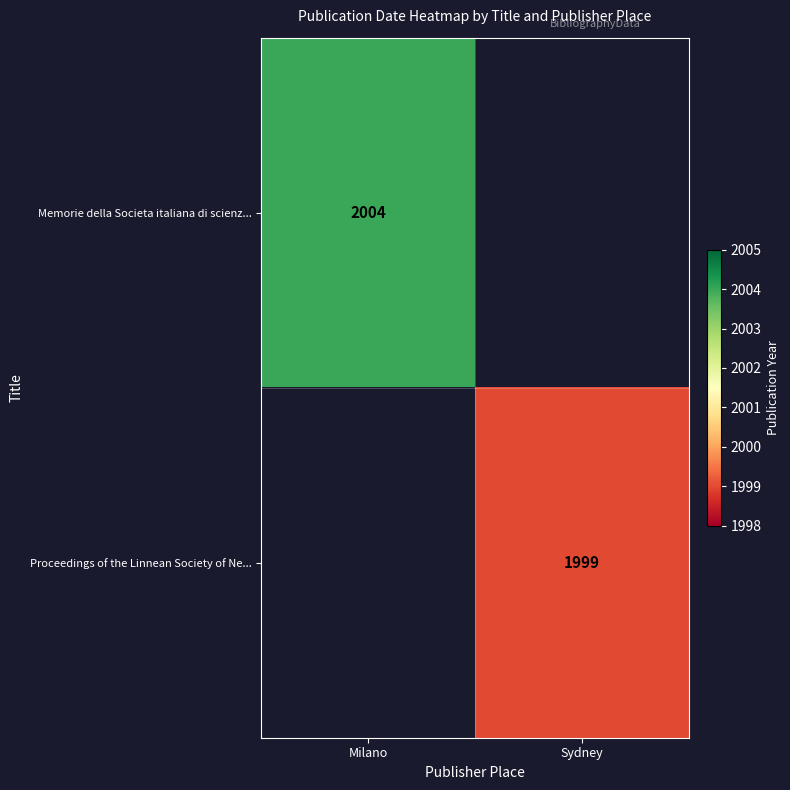

Is the value of Memorie della Societa italiana di scienz... at Milano greater than the value of Proceedings of the Linnean Society of Ne... at Sydney?

Yes